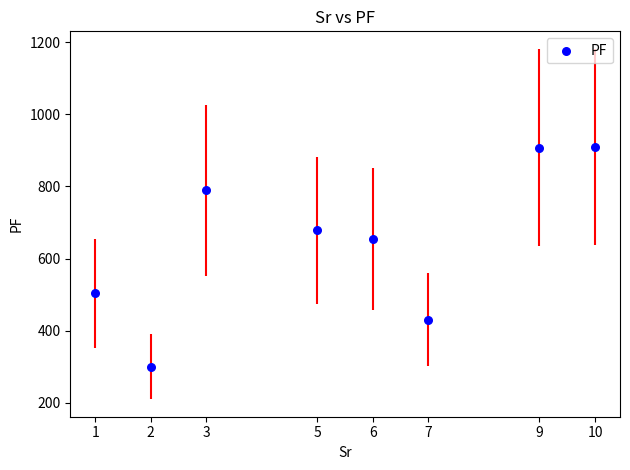

What is the range of X values (max minus min)?

9